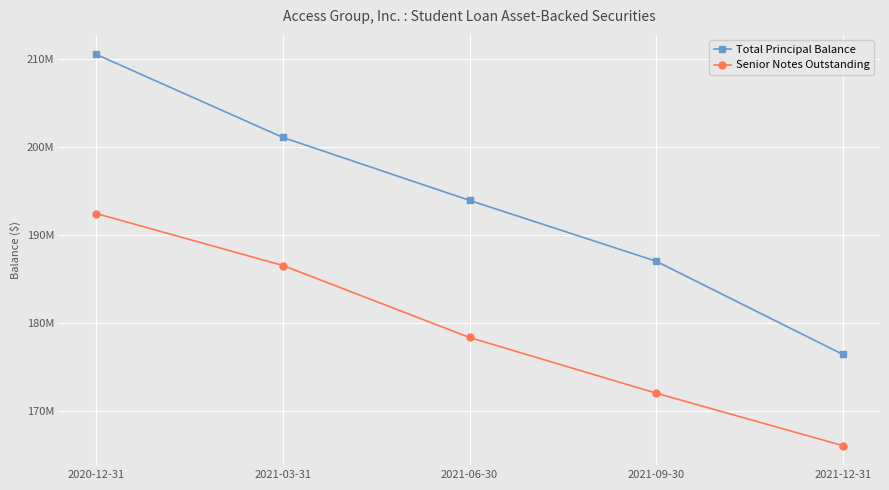

Is this an area chart (filled region under the line)?

No